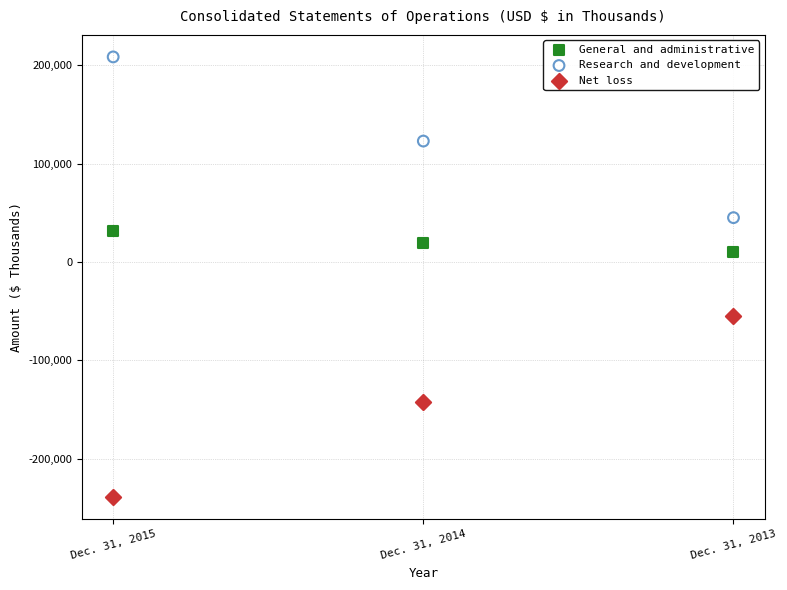

Which series contains the lowest Y value?

Net loss